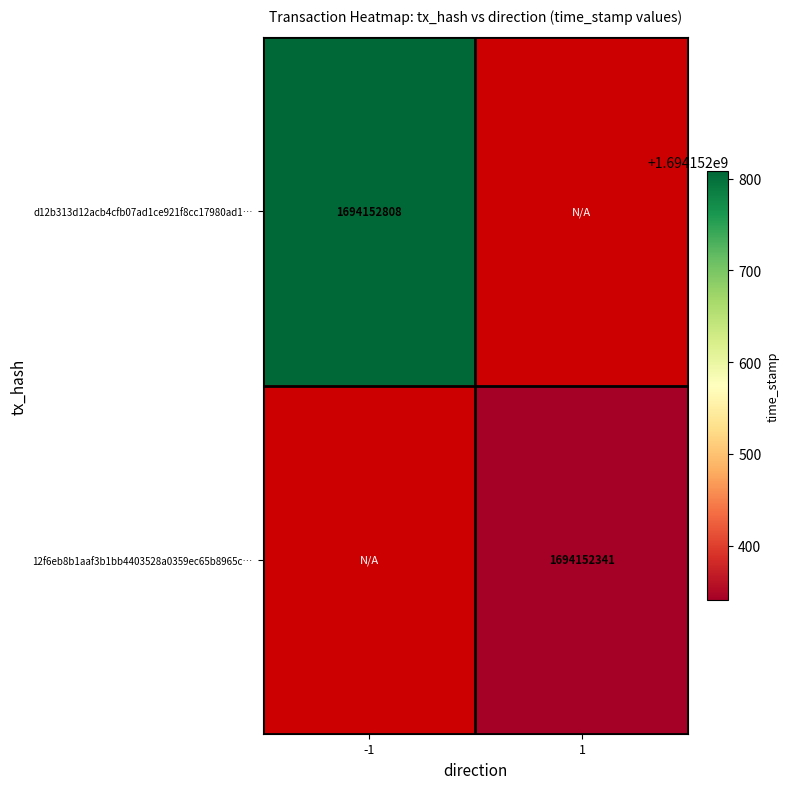

Rank the series by their maximum value, from lowest to highest.

12f6eb8b1aaf3b1bb4403528a0359ec65b8965c, d12b313d12acb4cfb07ad1ce921f8cc17980ad1